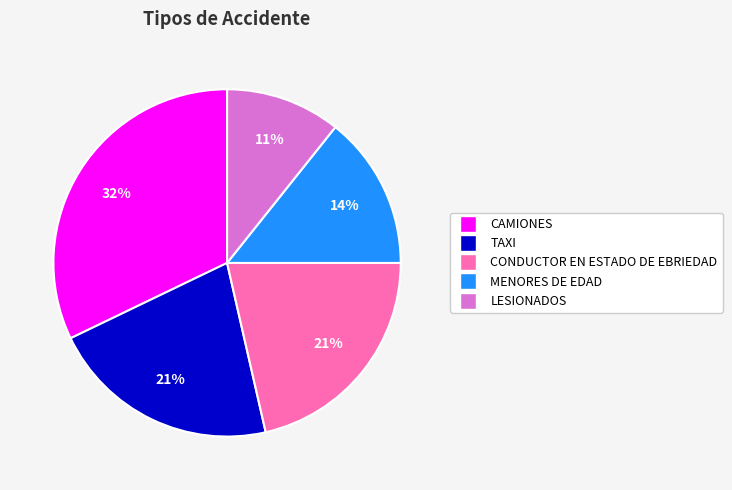

Which category has the smallest portion of the pie?

LESIONADOS